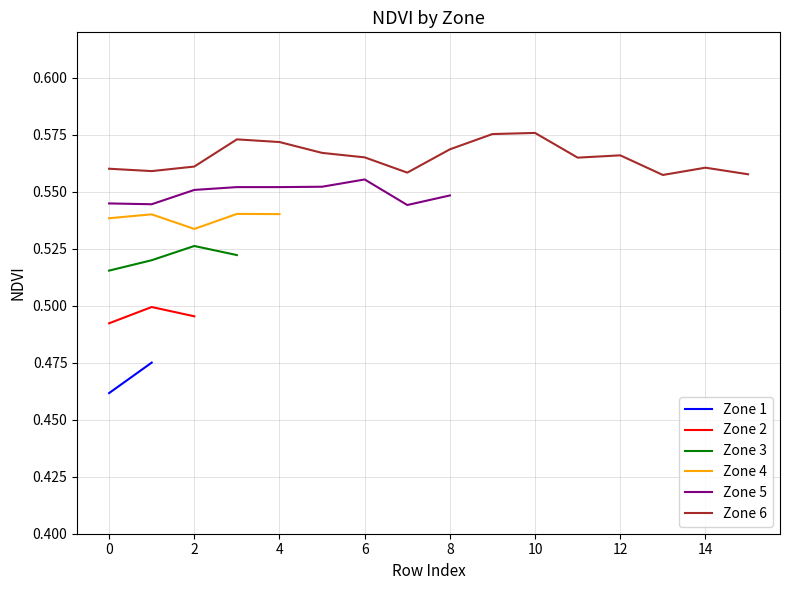

True or false: Zone 4 and Zone 6 cross at least once.

False